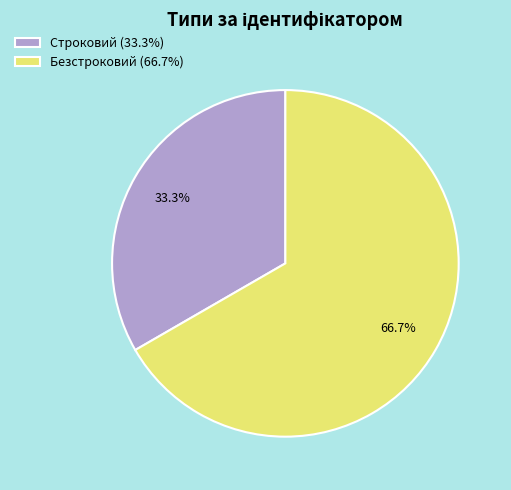

Combined, do Строковий and Безстроковий account for over 50%?

Yes